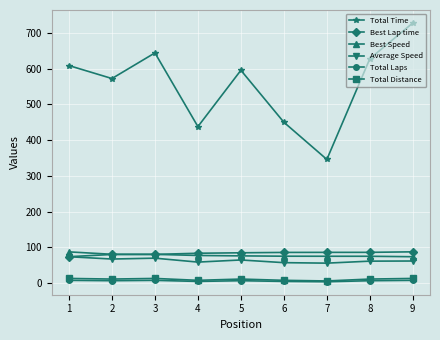

What is the greatest value displayed?

728.6